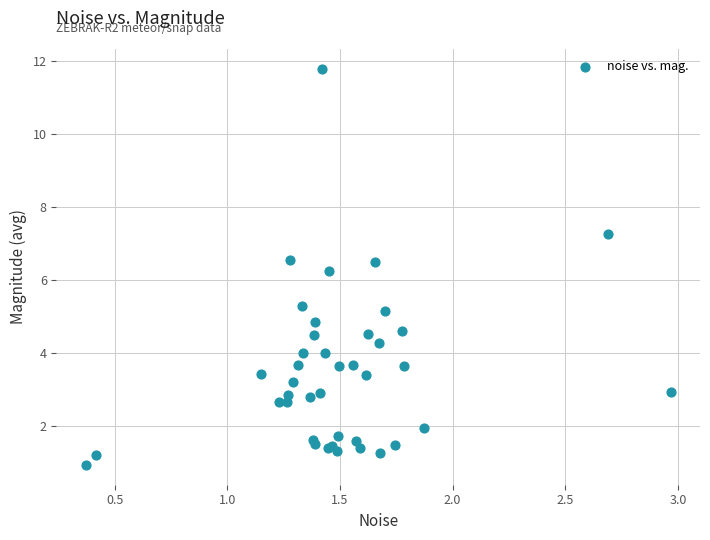

What Y value in the scatter plot is closest to 6?

6.2